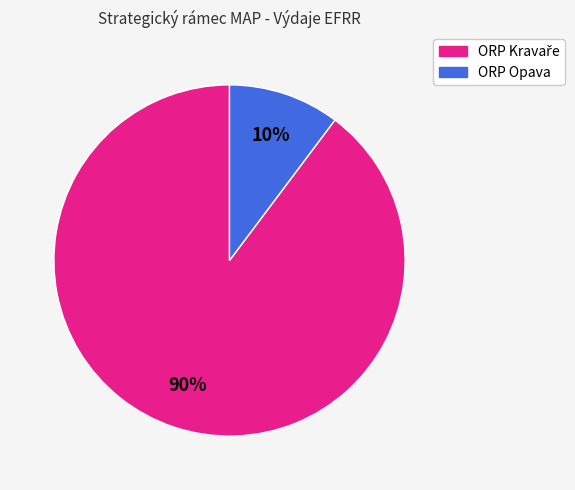

Is there a majority slice in this chart?

Yes